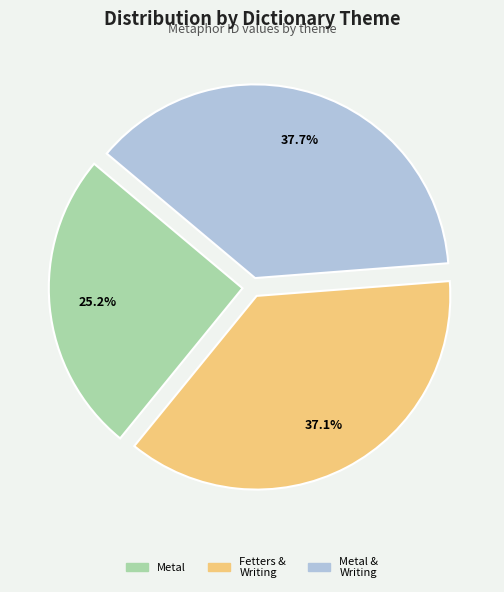

Is there any slice that represents more than half of the pie?

No